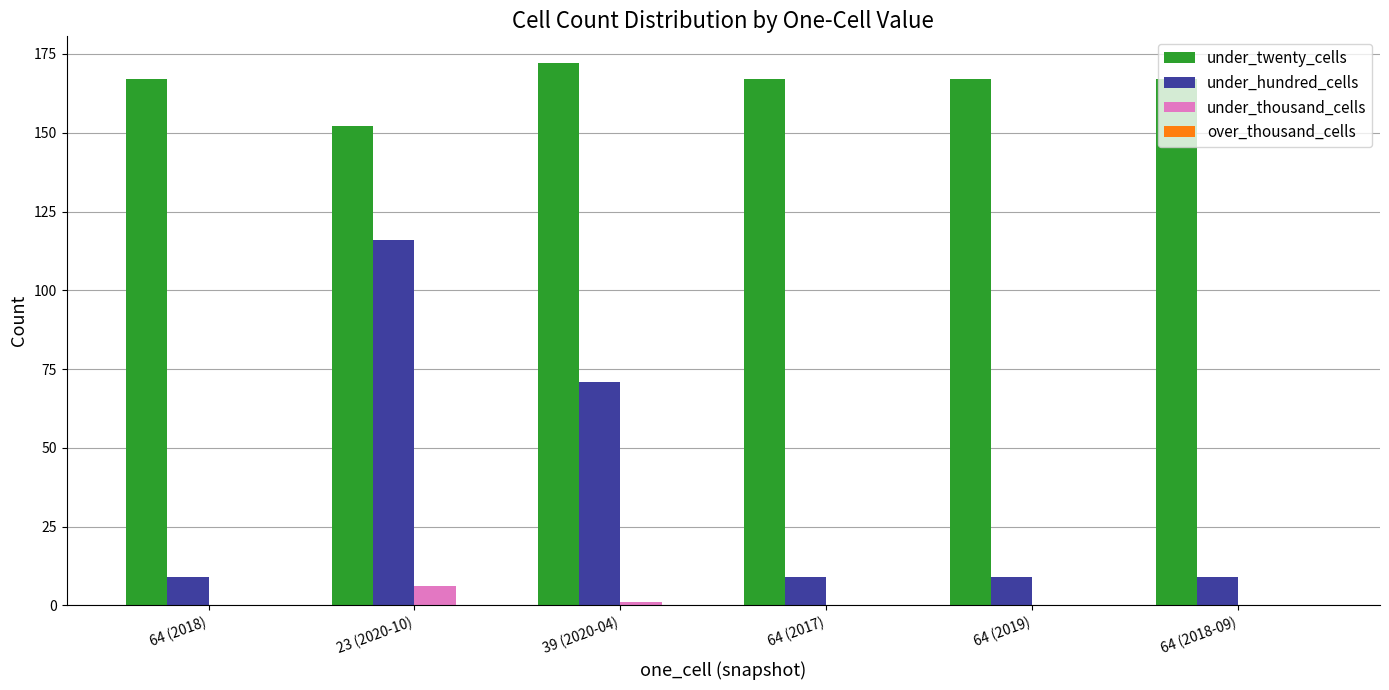

What is the highest value of the under_hundred_cells series?

116